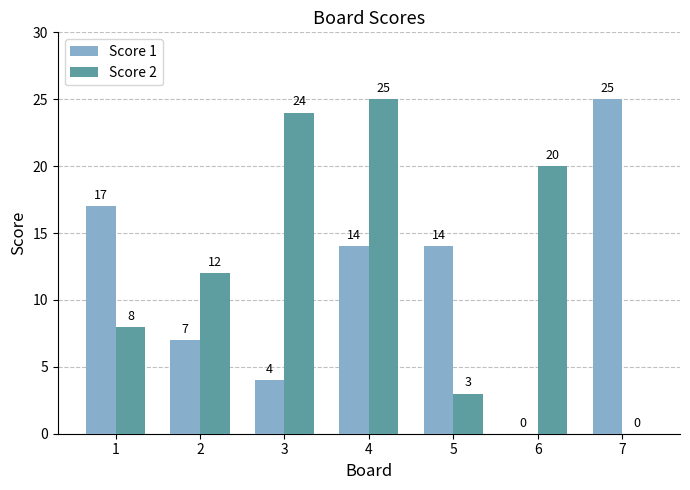

Reading left to right, what are all the values shown in this chart?

Score 1: 17	7	4	14	14	0	25
Score 2: 8	12	24	25	3	20	0